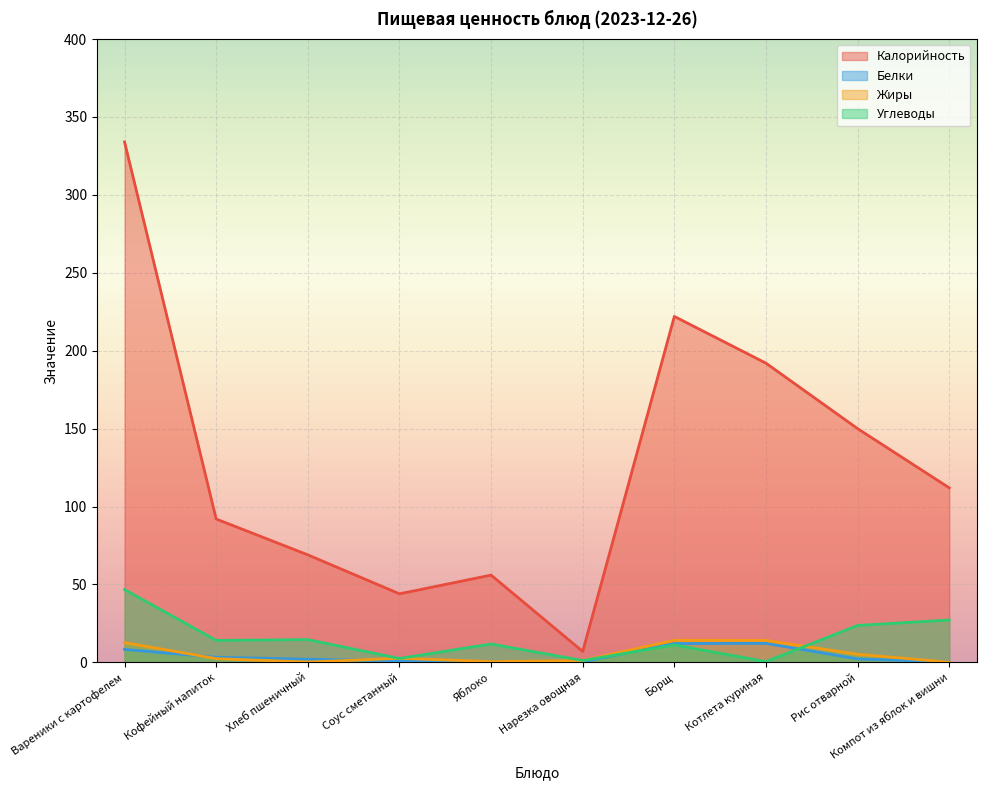

Which series has the largest total across all categories?

Калорийность